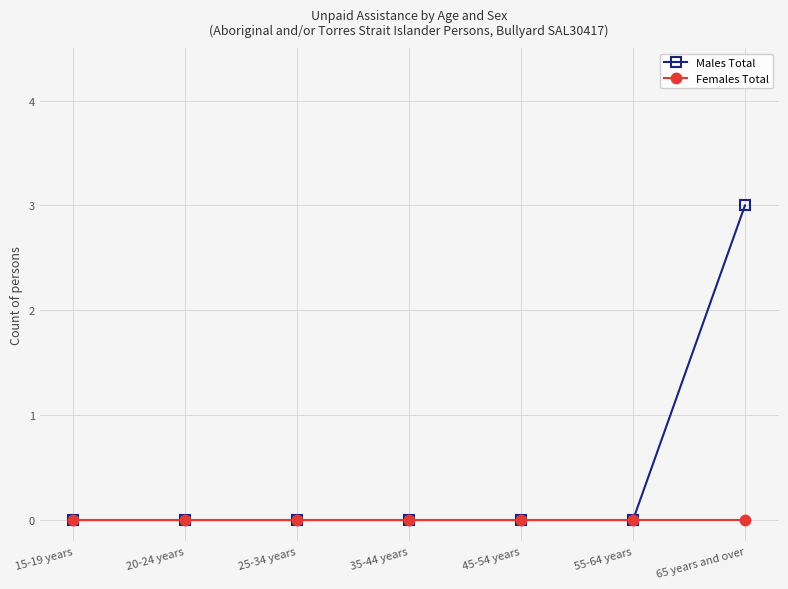

The value of Males Total at 45-54 years is 1. True or false?

False